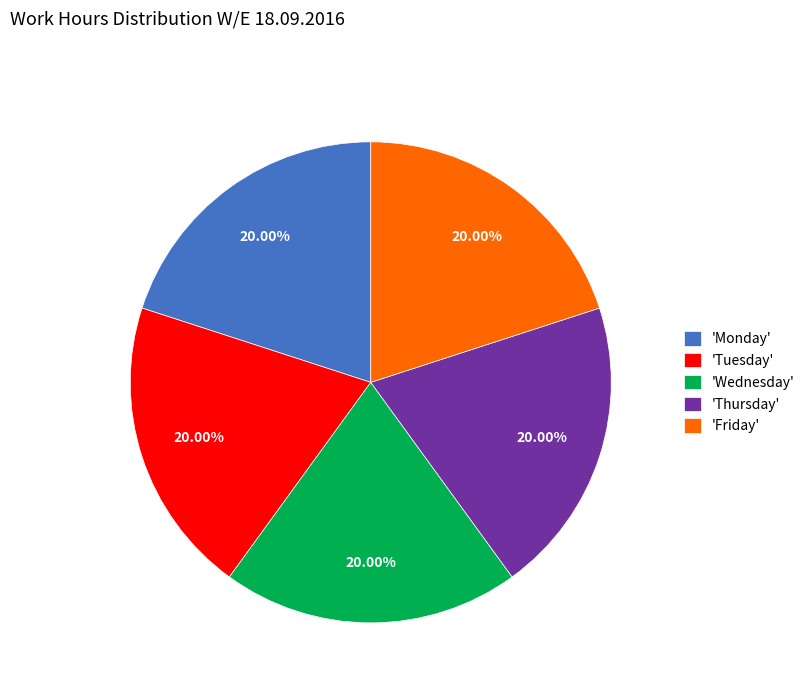

Combined, do 'Tuesday' and 'Friday' account for over 50%?

No